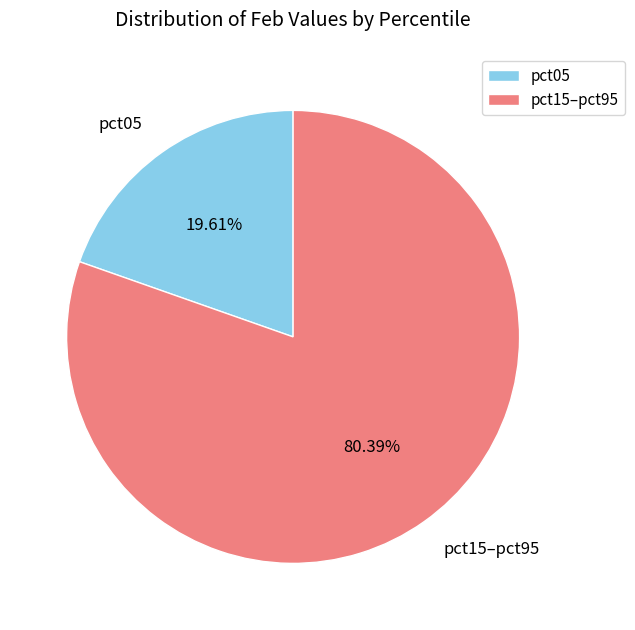

Which has a higher value, pct05 or pct15–pct95?

pct15–pct95